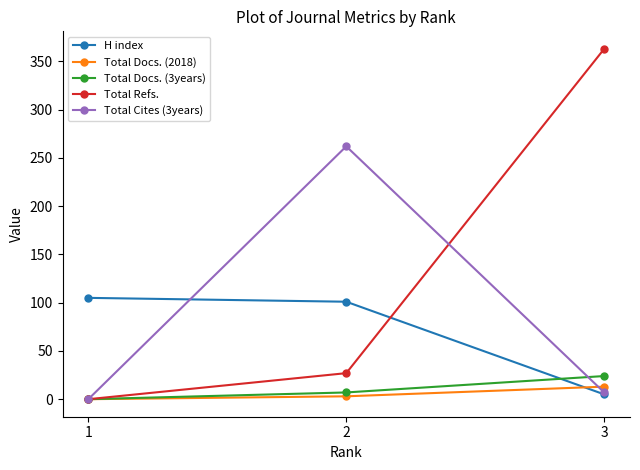

Between 2 and 3, which series saw the biggest shift?

Total Refs.